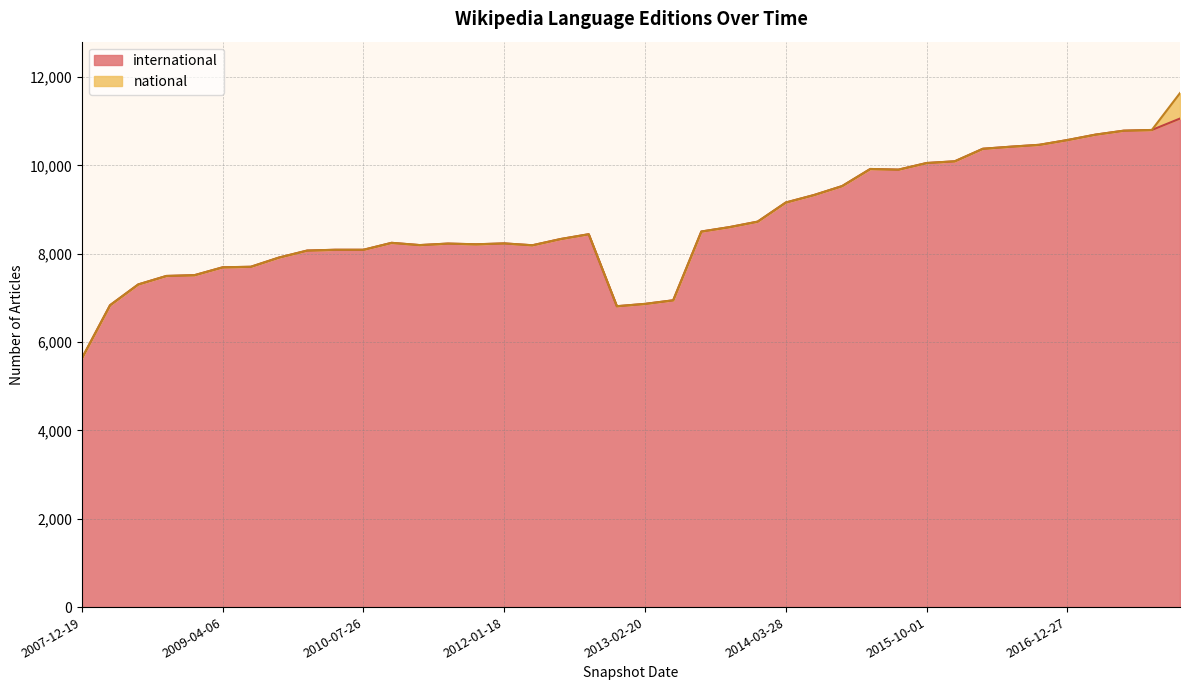

Which category has the lowest value across all series?

2007-12-19